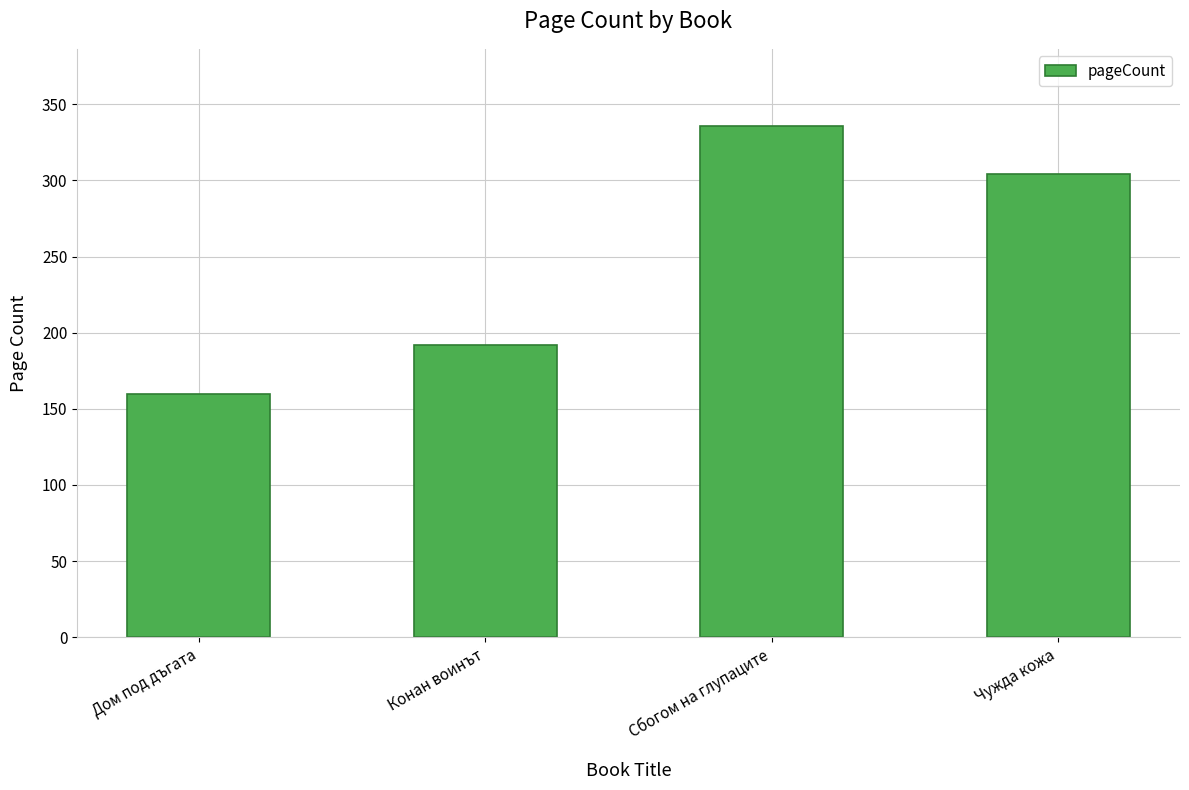

Does the chart contain stacked bars?

No